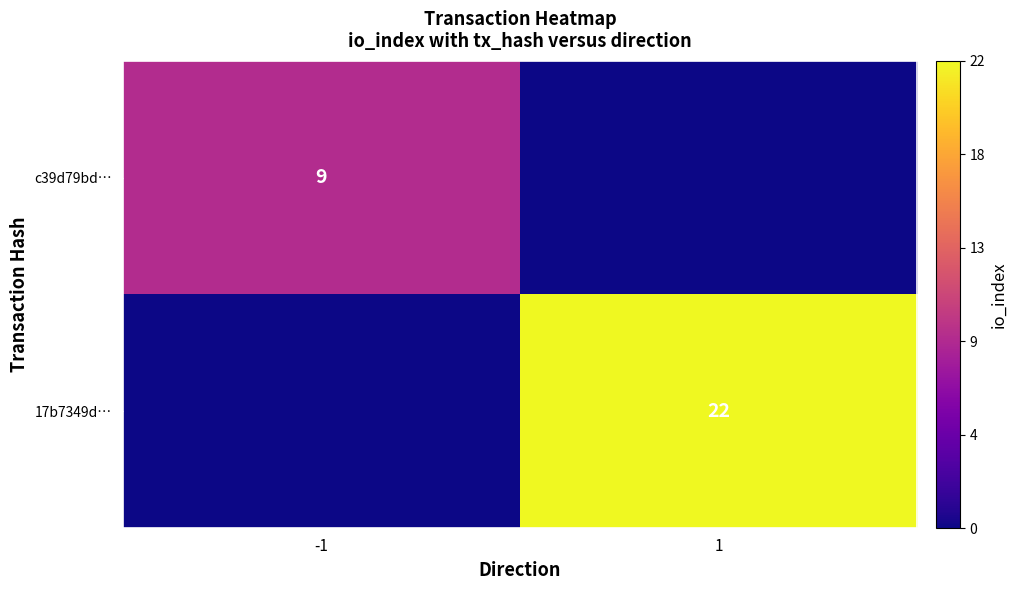

What is the total value across all series at -1?

9